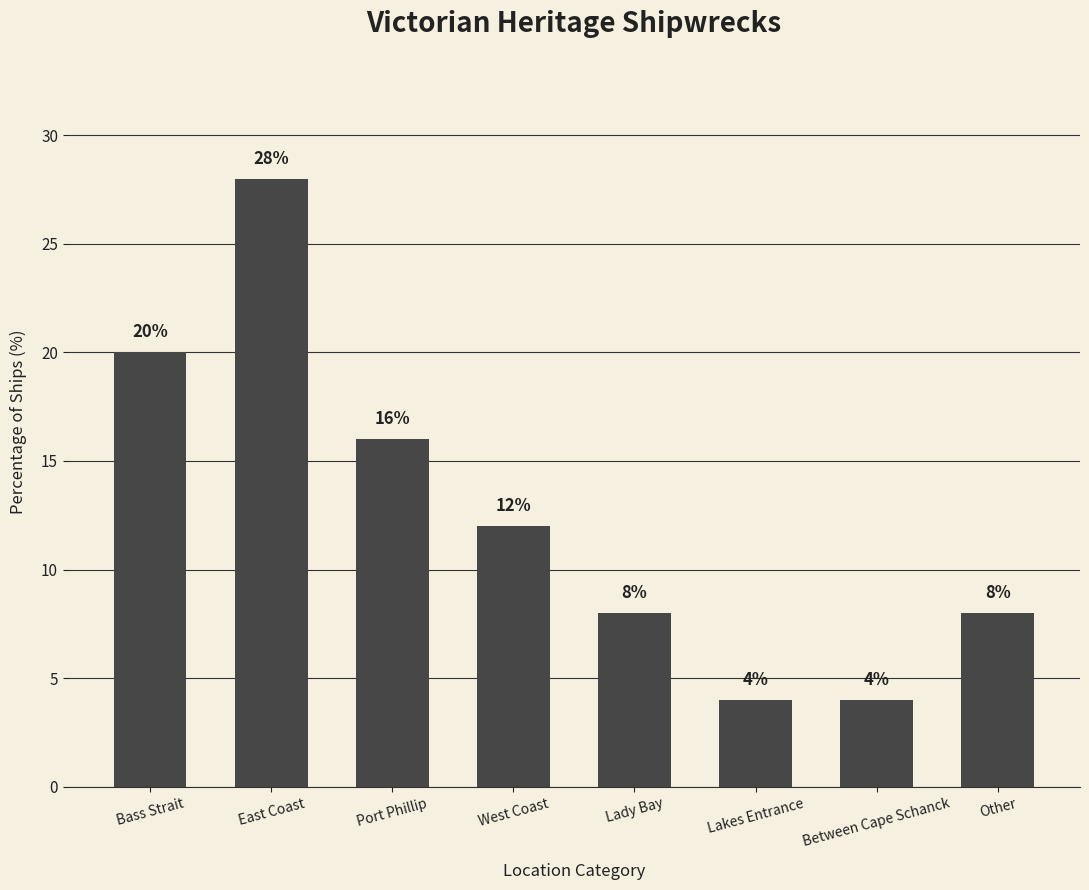

What is the label of the 2nd bar from the right?

Between Cape Schanck